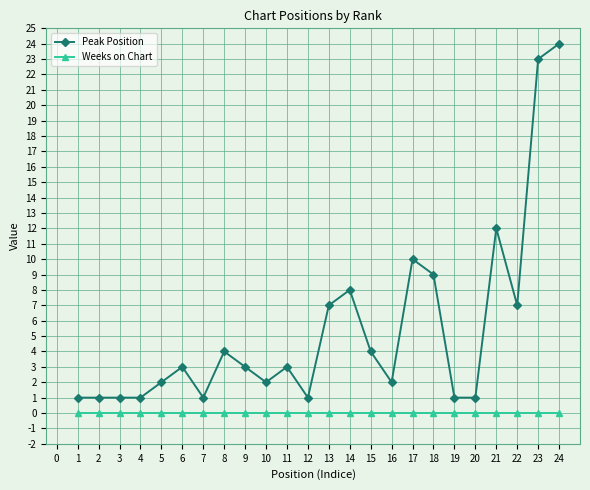

Does the chart have visible grid lines?

Yes